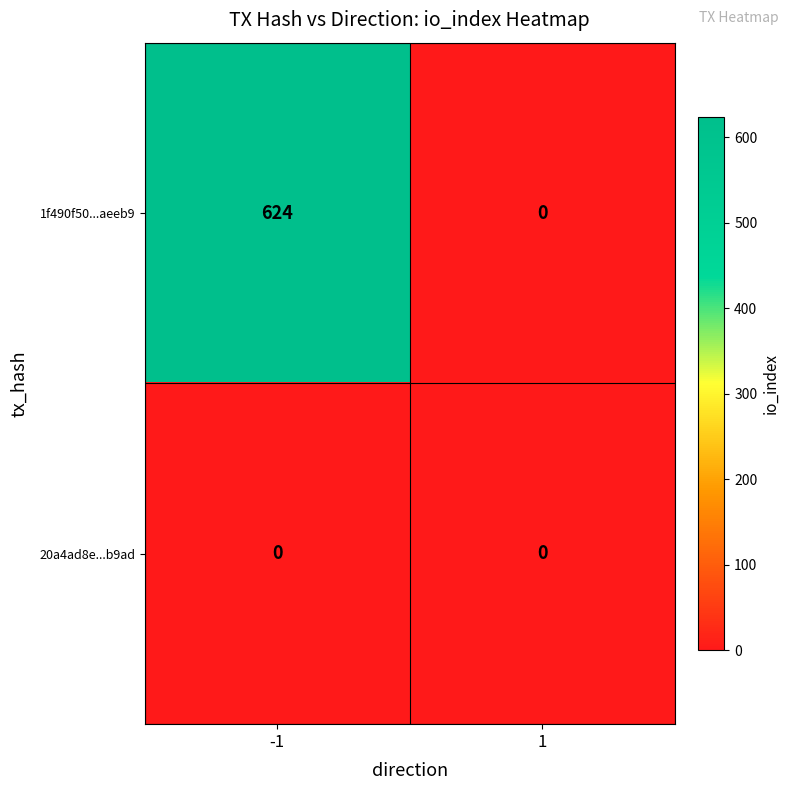

Which series has the largest total across all categories?

1f490f50...aeeb9